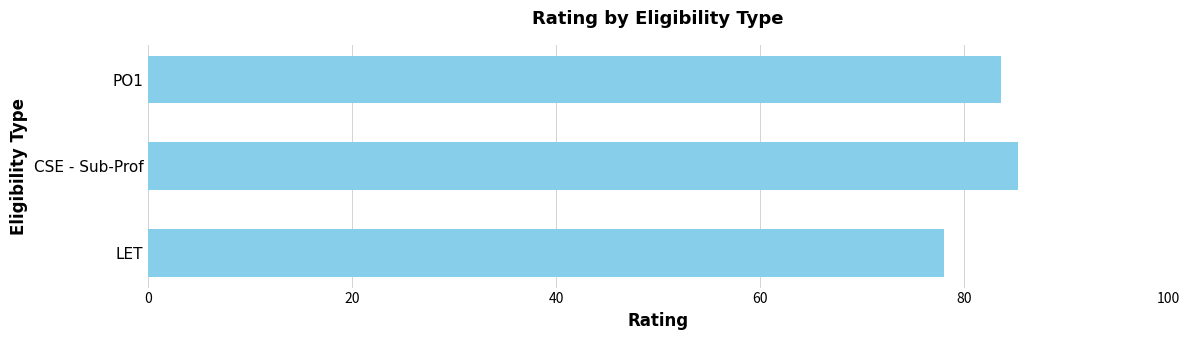

What is the approximate value at CSE - Sub-Prof?

85.3